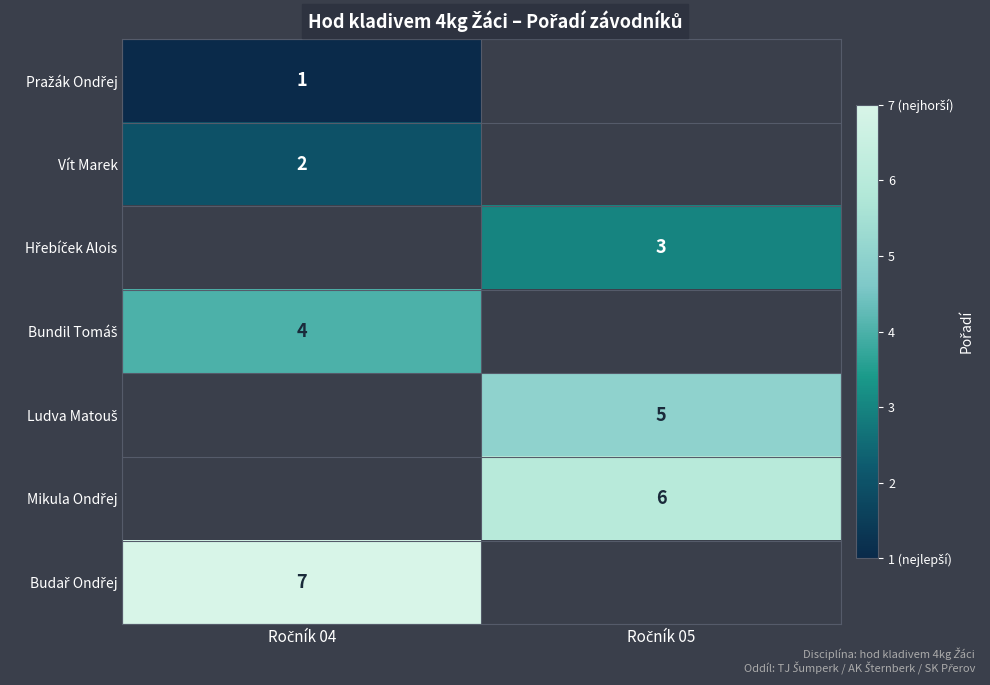

Is the value of Hřebíček Alois at Ročník 05 greater than the value of Pražák Ondřej at Ročník 04?

Yes